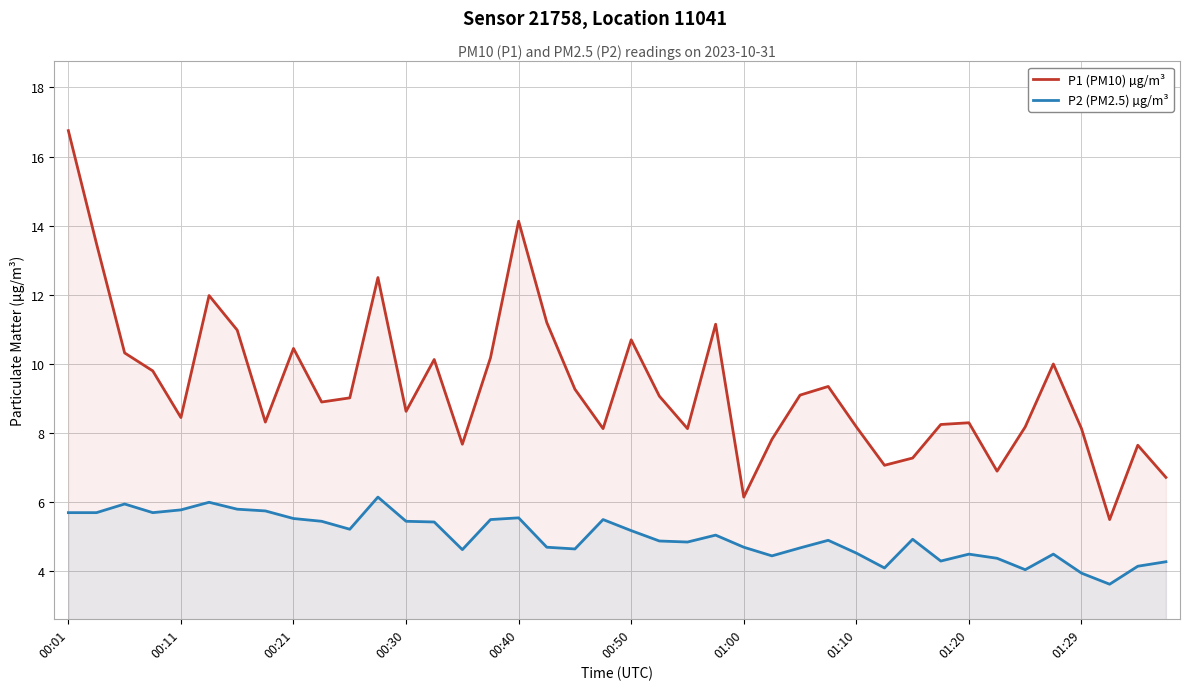

Which category has the lowest value in the P1 (PM10) µg/m³ series?

37